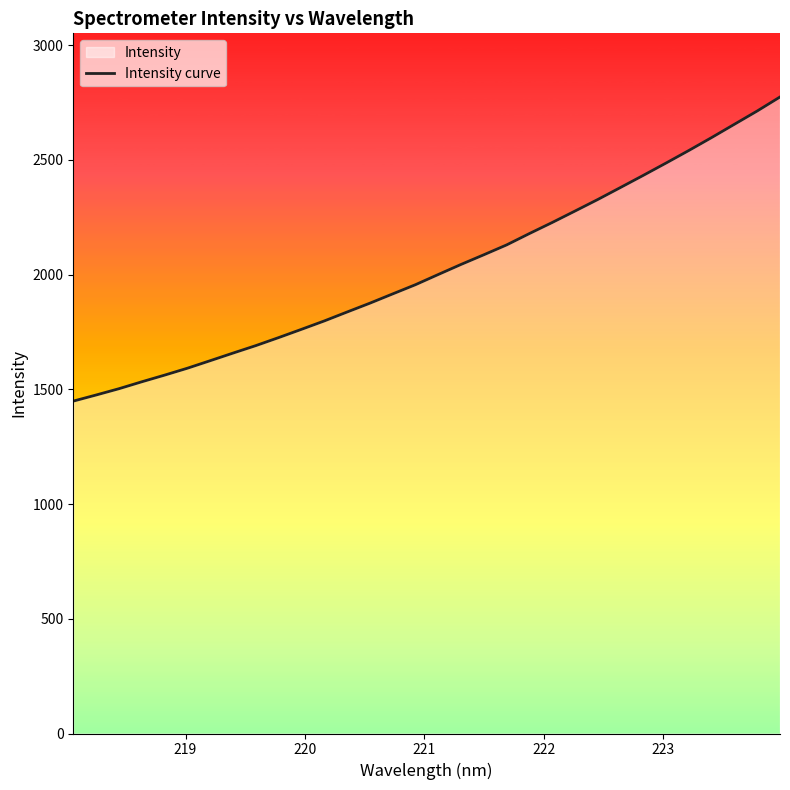

Reading left to right, what are all the values shown in this chart?

1448.6	1475.2	1502.6	1532.7	1561.8	1591.9	1624.7	1657.9	1690.5	1725.4	1761.4	1797.9	1836.8	1875.3	1915.8	1955.9	2000.3	2044.3	2086.4	2129.3	2178.8	2227.0	2276.9	2327.2	2379.7	2432.5	2486.3	2541.0	2597.3	2655.1	2713.0	2774.0